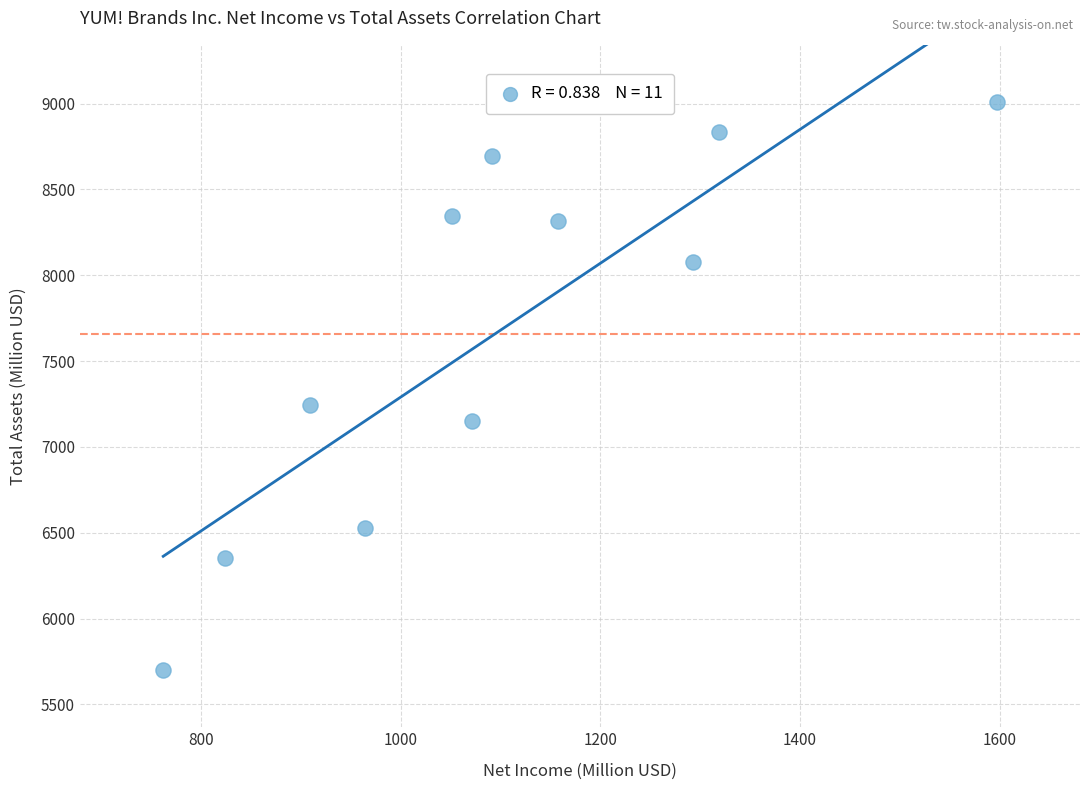

What Y value in the scatter plot is closest to 7354?

7242